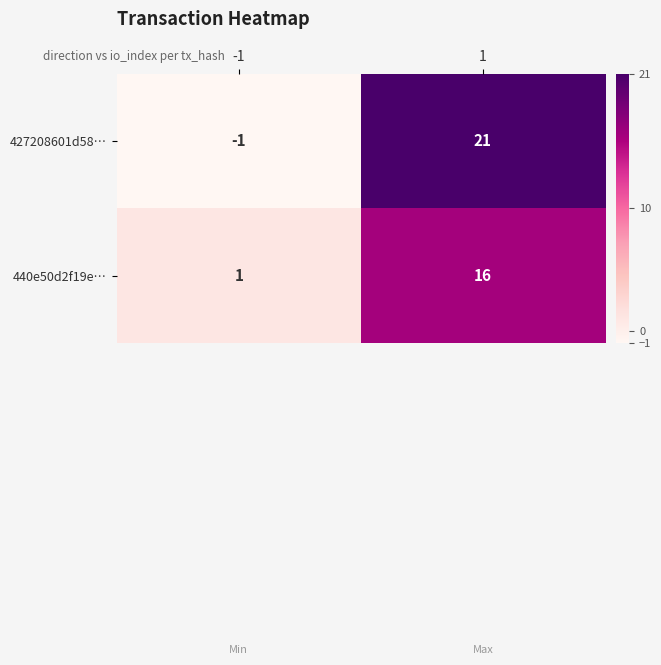

Which series has the largest total across all categories?

427208601d58…